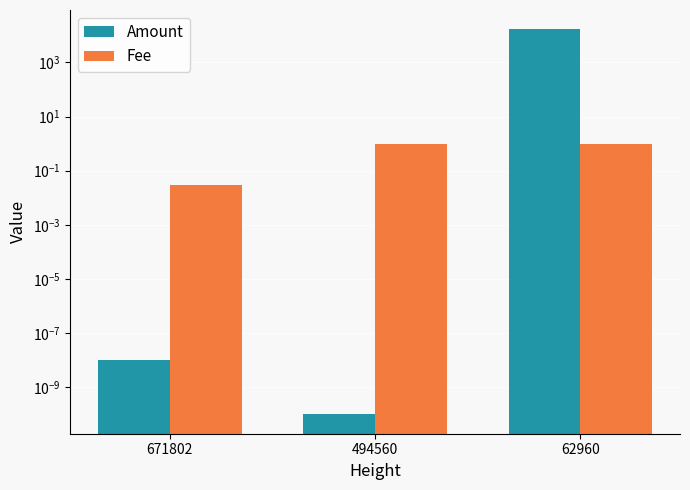

Rank the series by their maximum value, from lowest to highest.

Fee, Amount